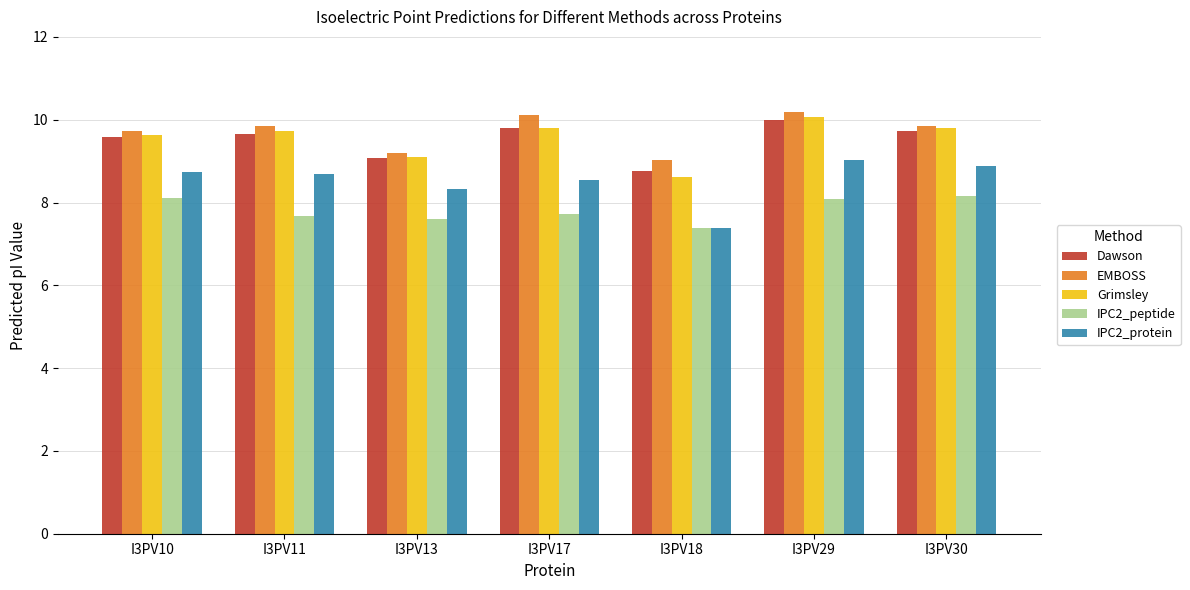

What is the value of the Dawson bar at the 5th from the left?

8.8